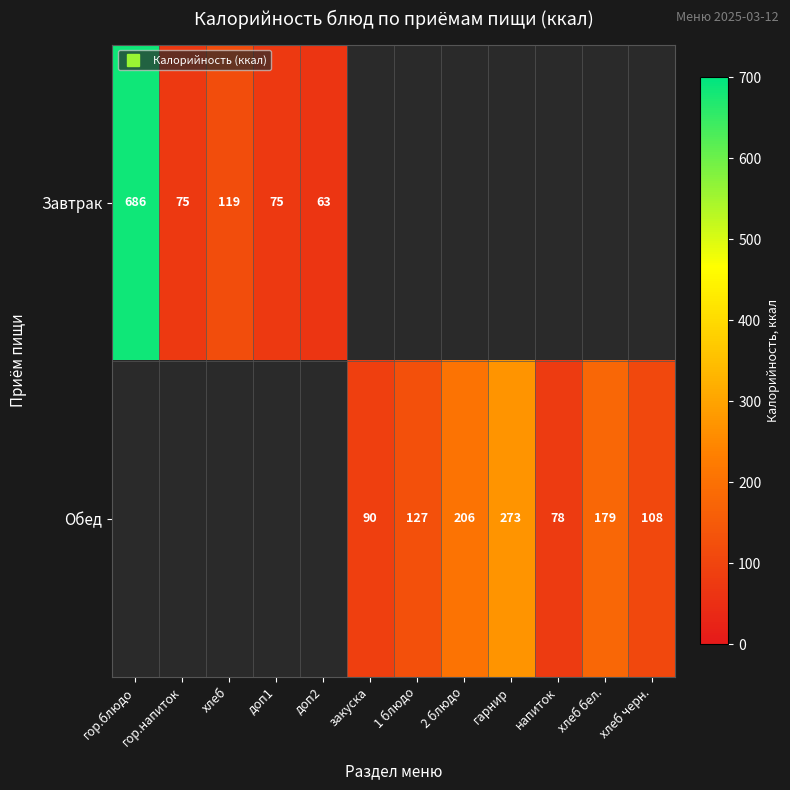

Which label corresponds to the largest value in the chart?

гор.блюдо